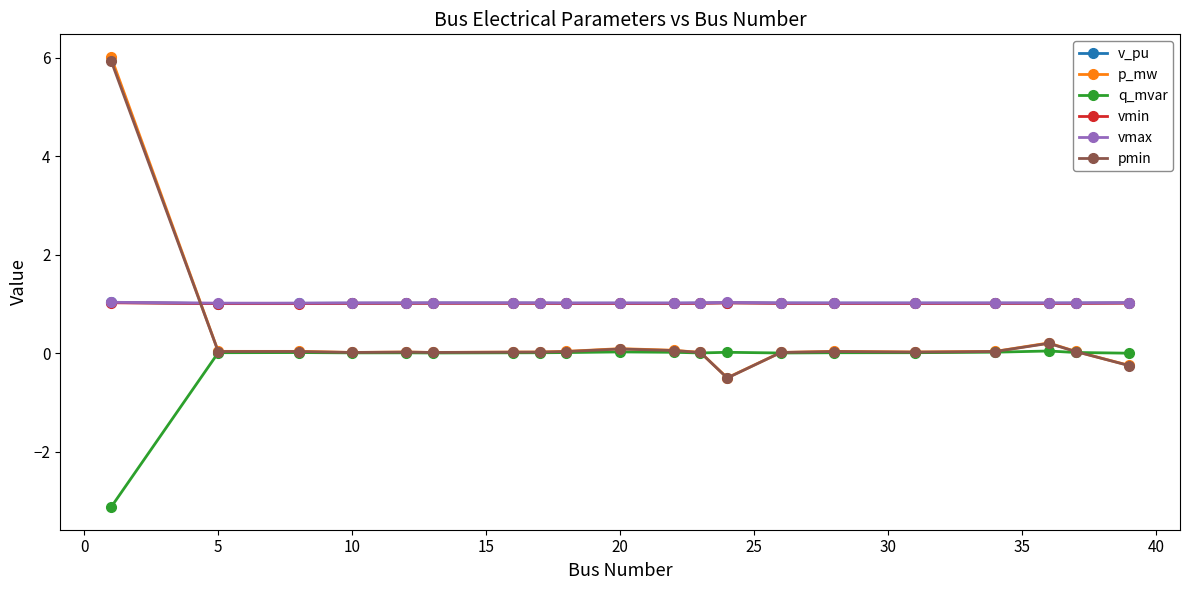

Does the chart have visible grid lines?

No